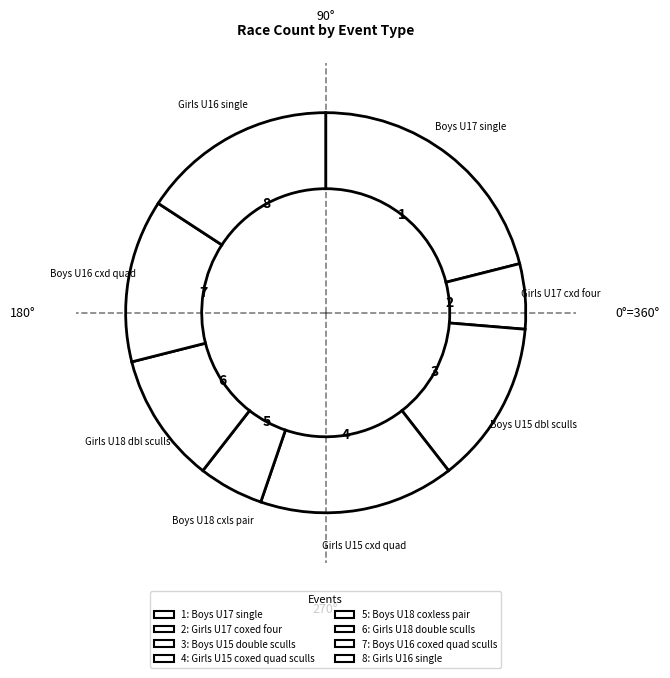

Count the number of slices in the pie.

8